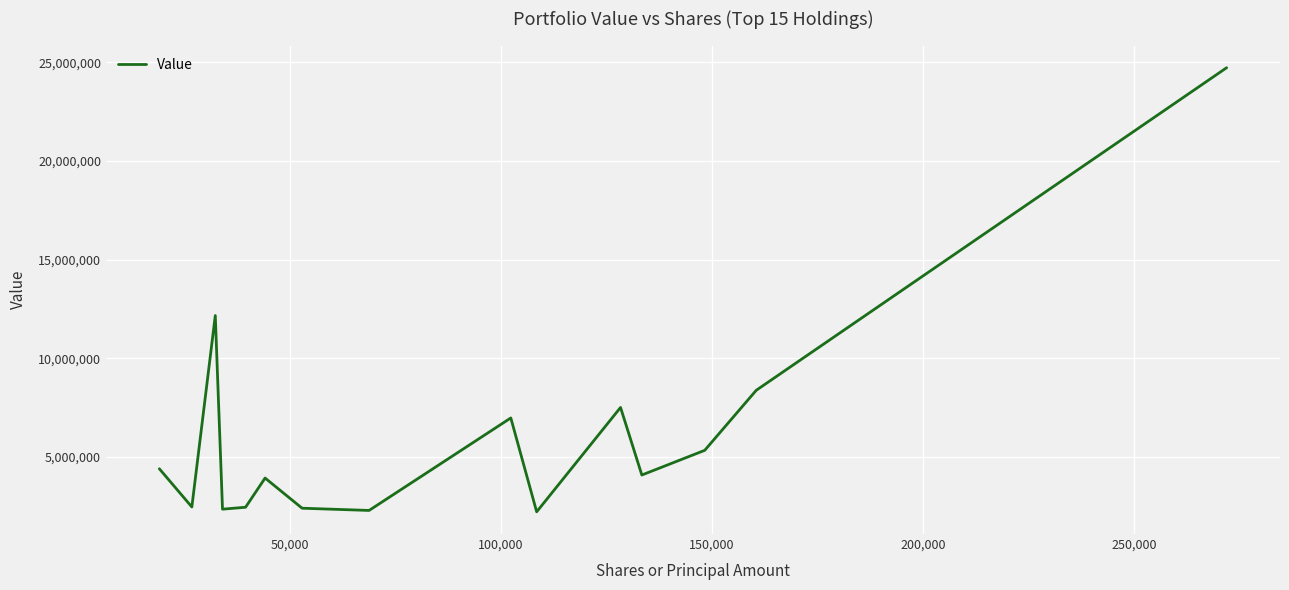

What is the greatest value displayed?

24724000